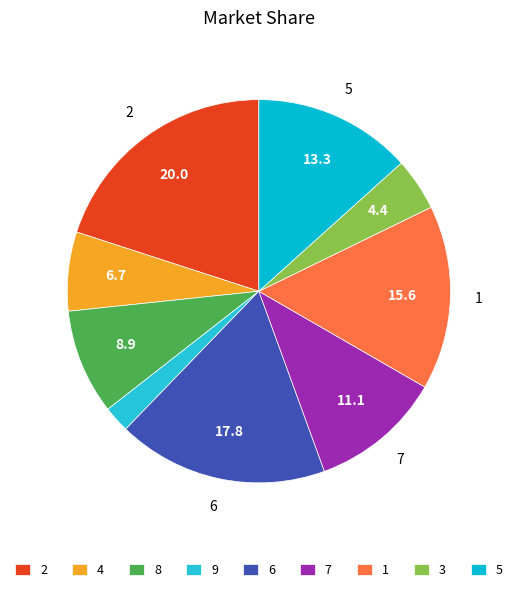

Which slice is the smallest?

9